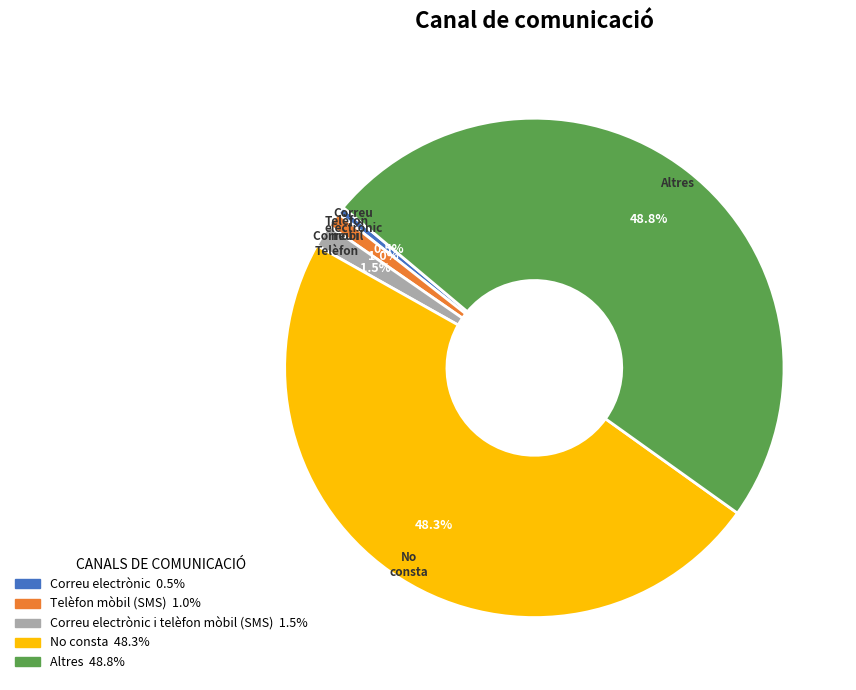

Is there any slice that represents more than half of the pie?

No